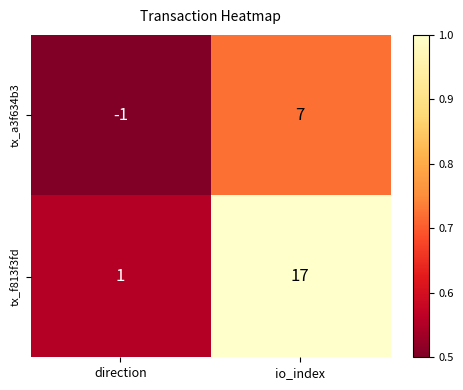

What is the difference between the maximum and minimum values in the tx_f813f3fd series?

16